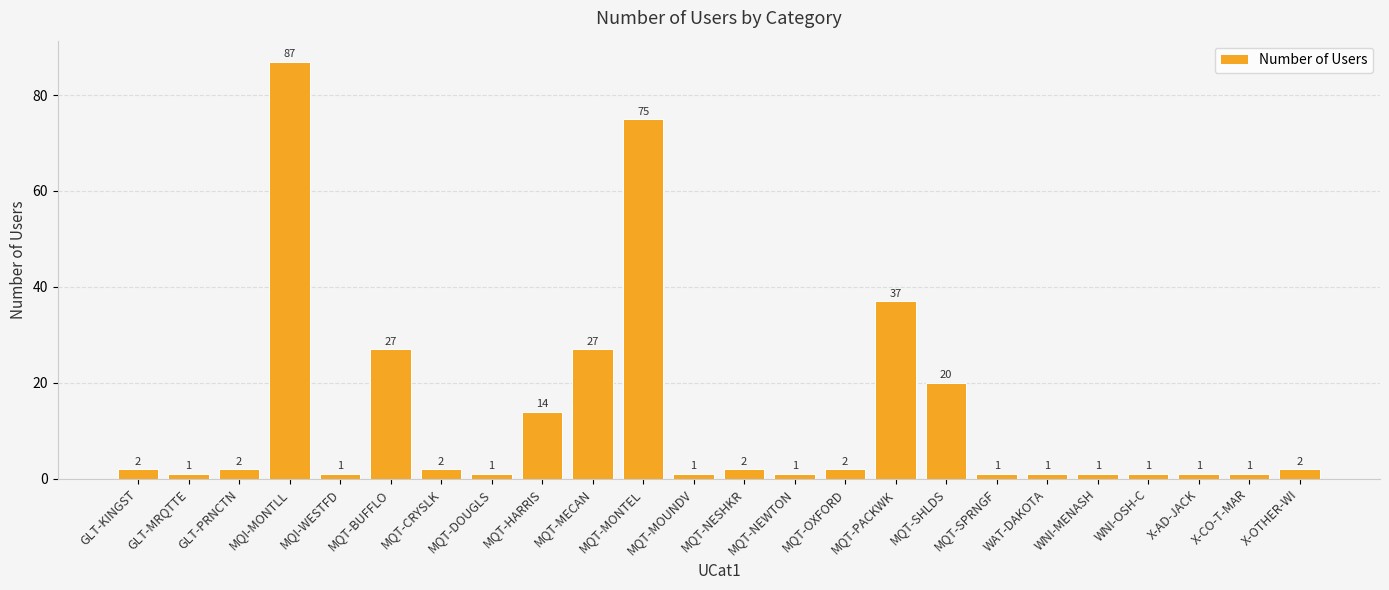

At which category does the chart reach its peak across all series?

MQI-MONTLL